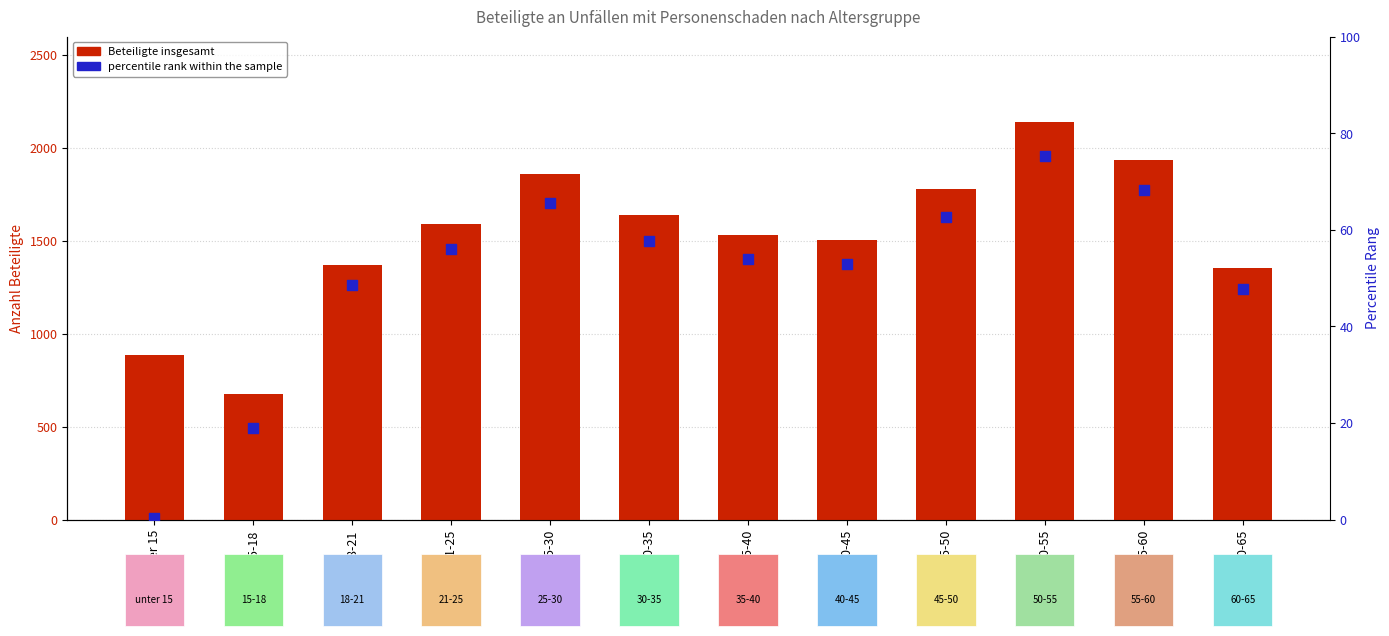

Is the value of percentile rank within the sample at 40-45 greater than the value of Beteiligte insgesamt at unter 15?

No